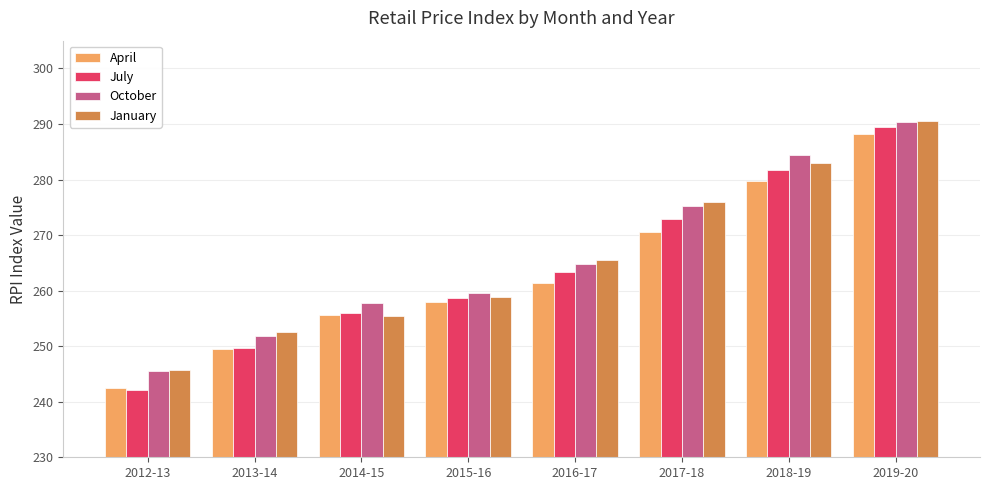

What is the approximate value of July at 2015-16?

258.6